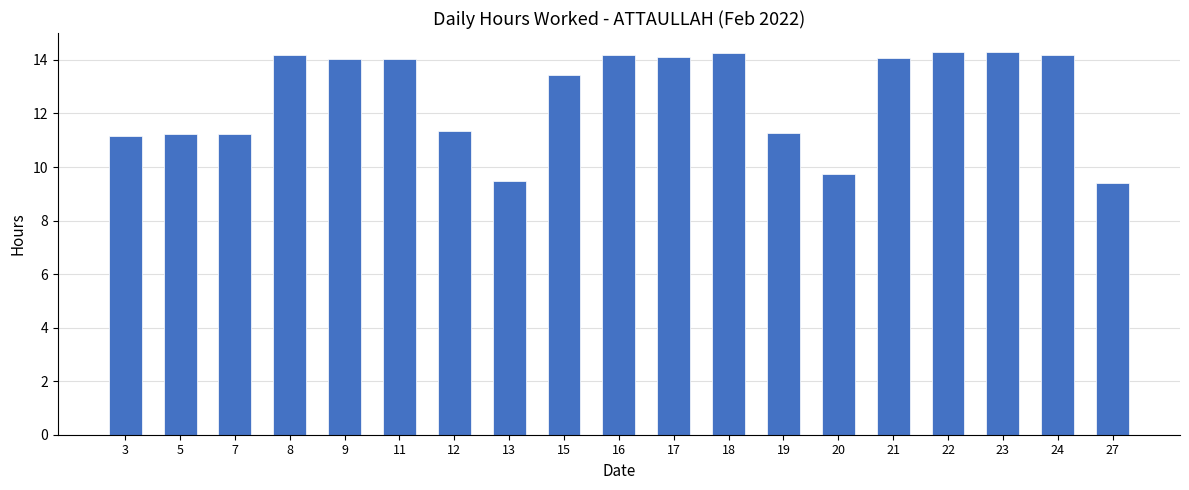

What is the value of the 19th bar from the left?

9.4